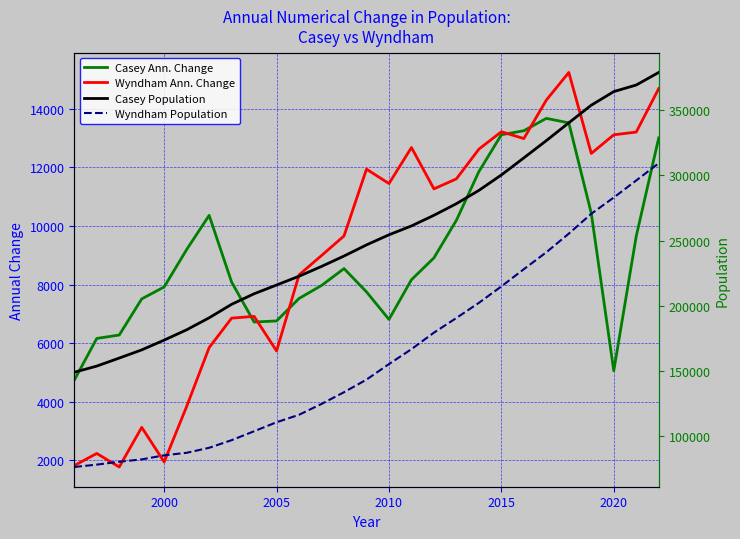

What is the minimum value shown in the chart?

1773